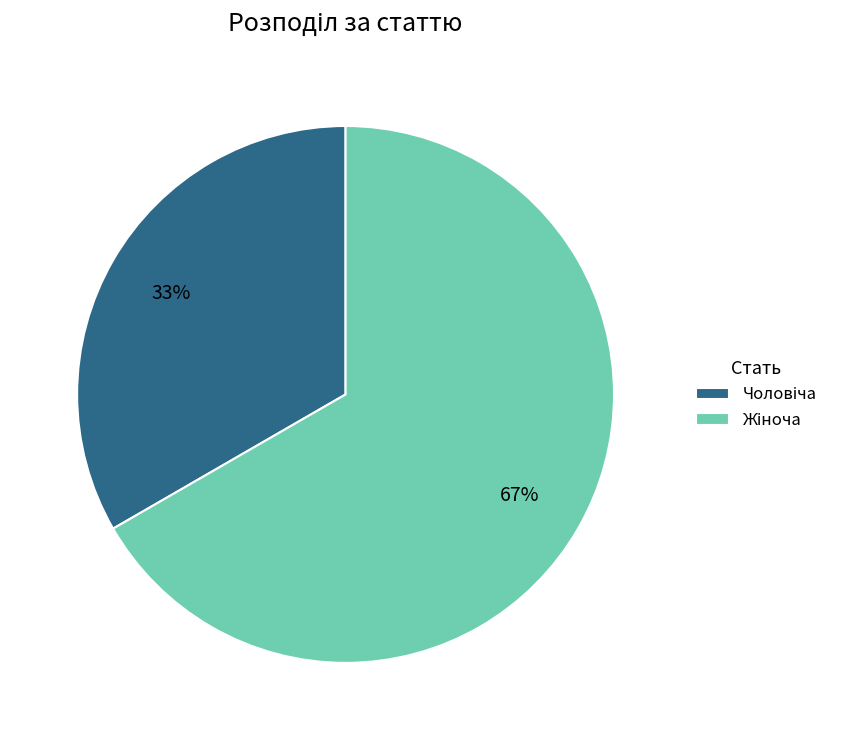

To the nearest percent, what is the average slice percentage?

50%